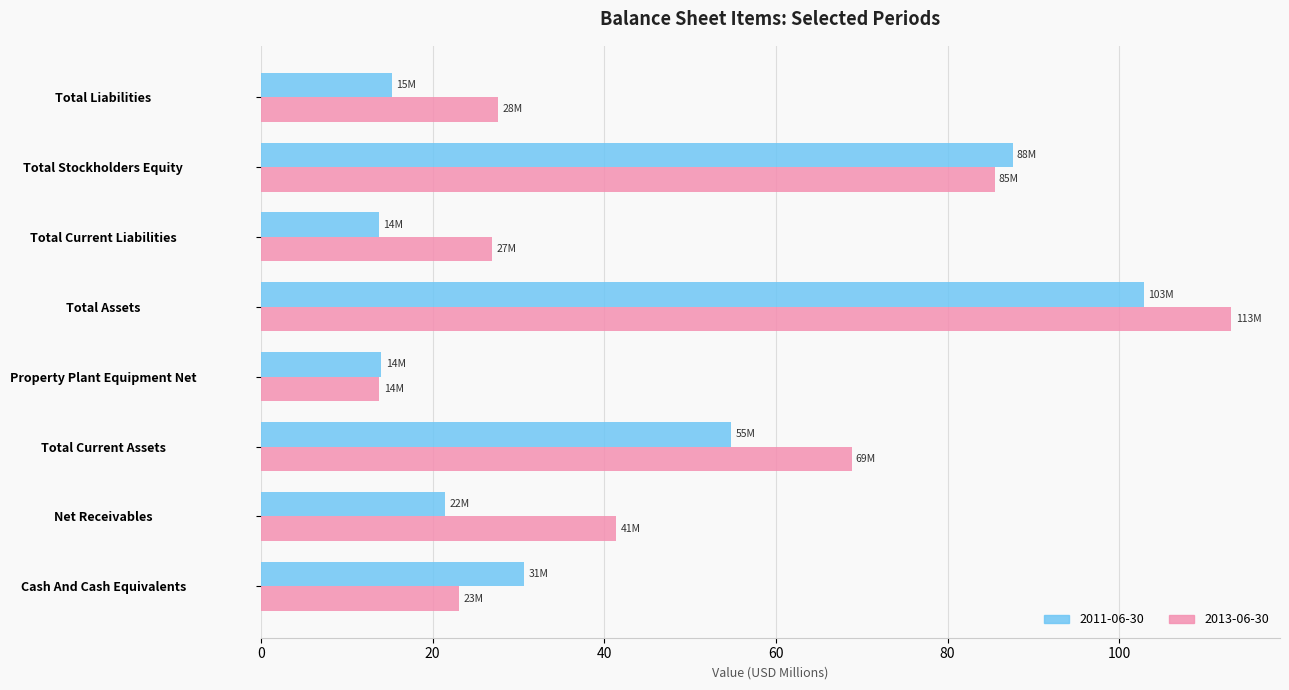

What is the sum of the 2013-06-30 values at Cash And Cash Equivalents and Total Assets?

136.2